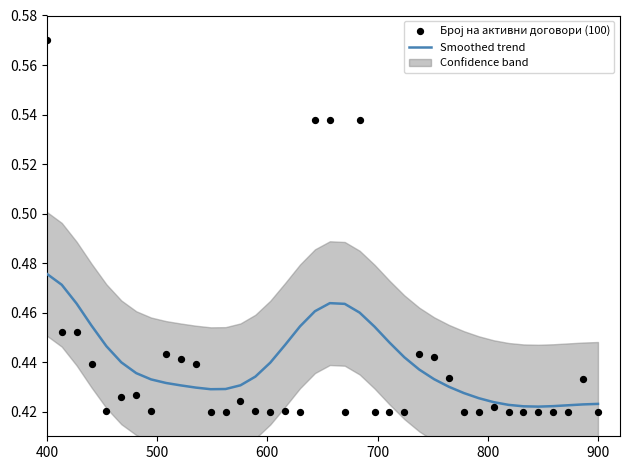

Which series reaches the minimum Y coordinate?

Број на активни договори (100)